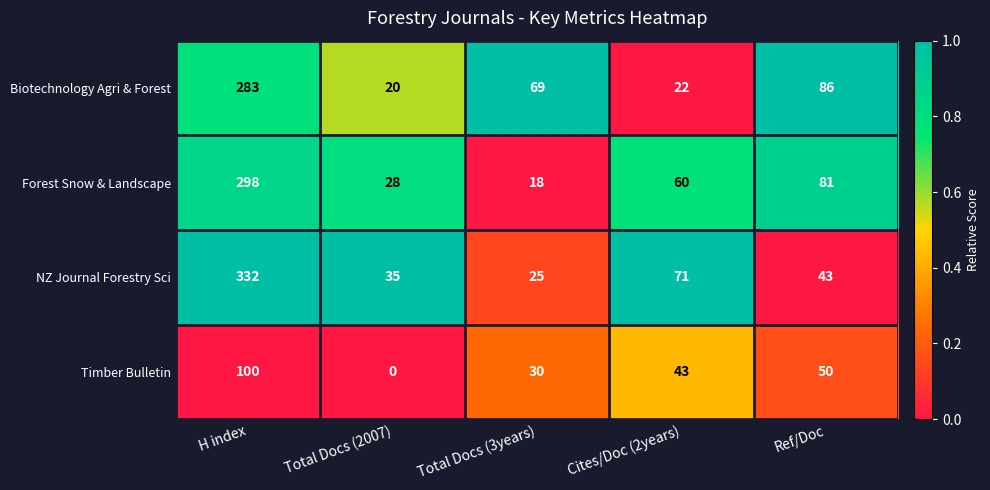

List the series in order of their peak value, highest first.

NZ Journal Forestry Sci, Forest Snow & Landscape, Biotechnology Agri & Forest, Timber Bulletin